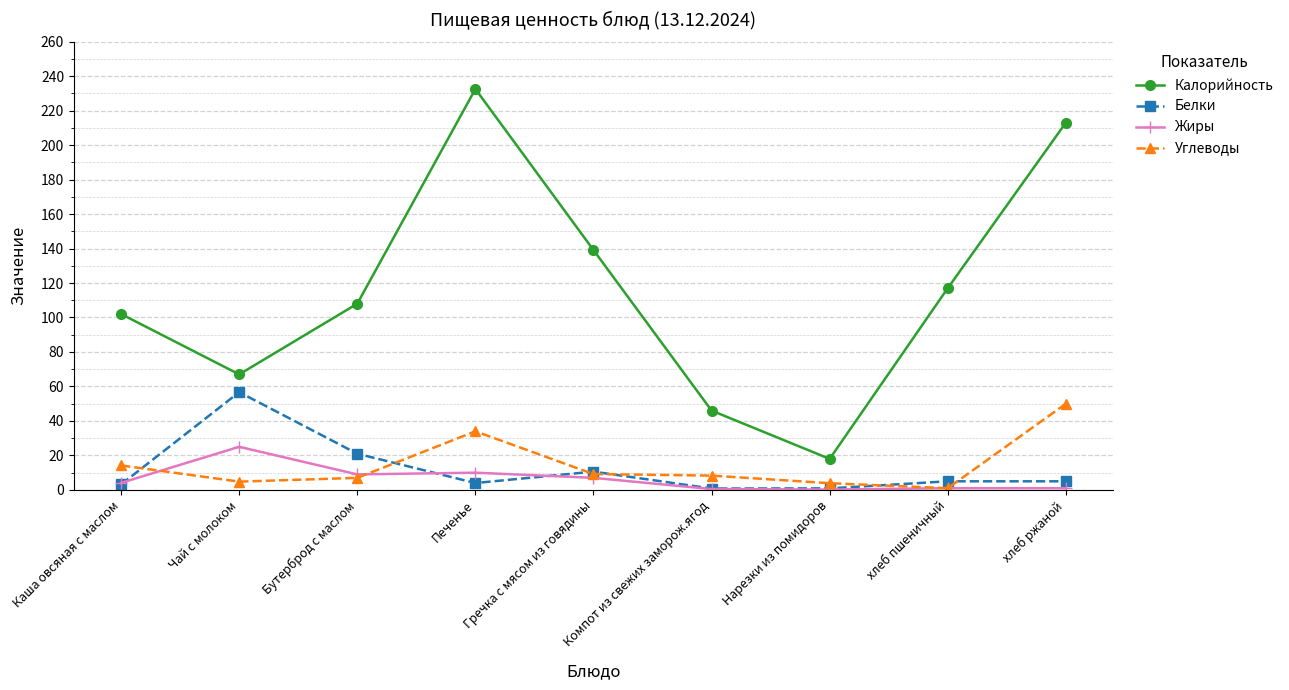

At which category is the sum across all series the highest?

Печенье